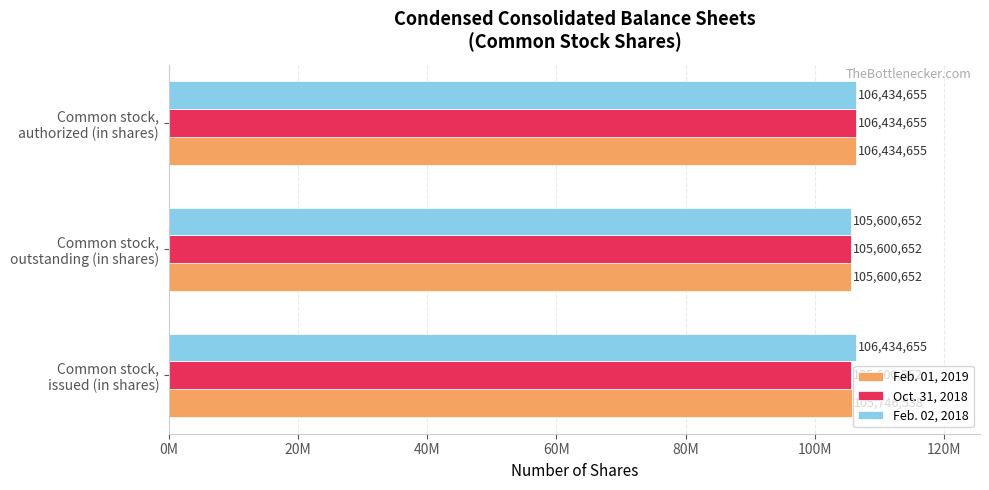

What are all the series names shown in the legend?

Feb. 01, 2019, Oct. 31, 2018, Feb. 02, 2018